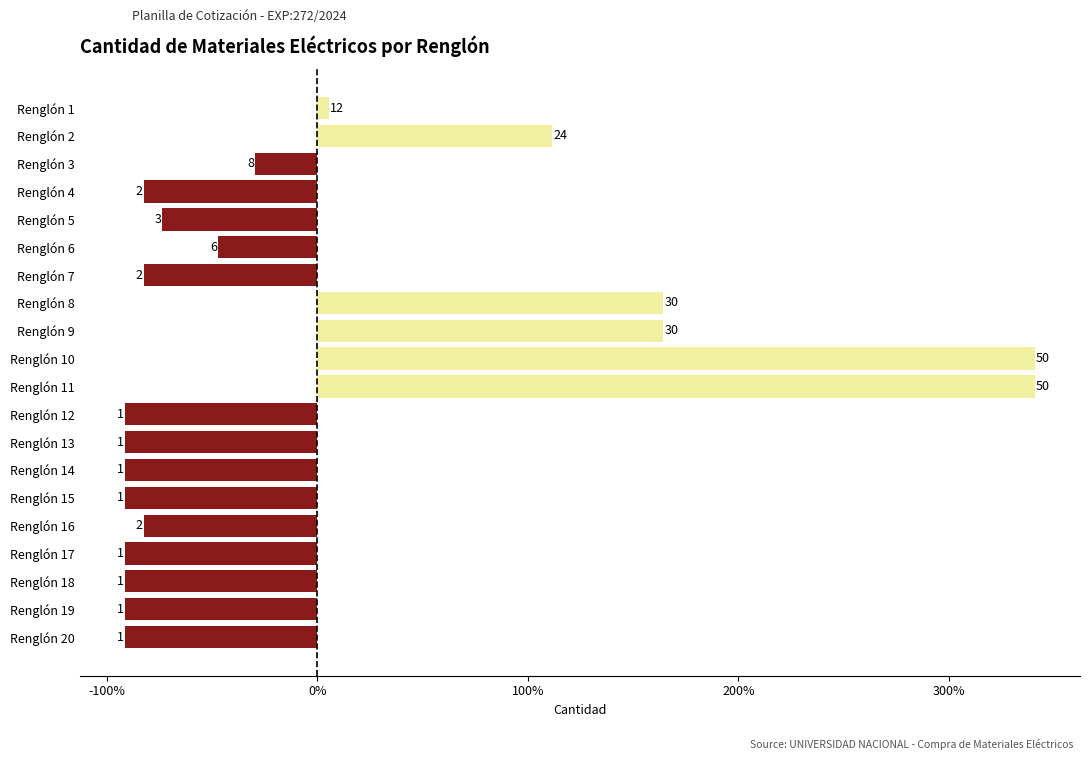

Does the chart contain stacked bars?

No